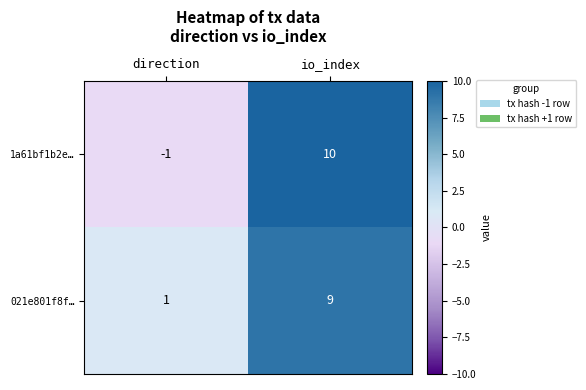

The value of 1a61bf1b2e… at io_index is 16. True or false?

False